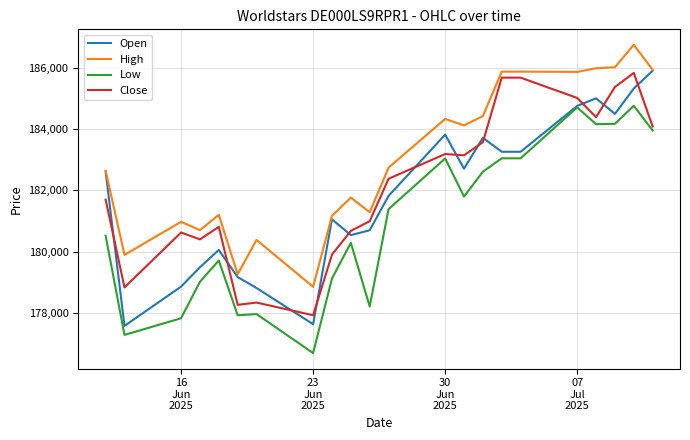

In Close, how many points are lower than both neighbors (excluding endpoints)?

6